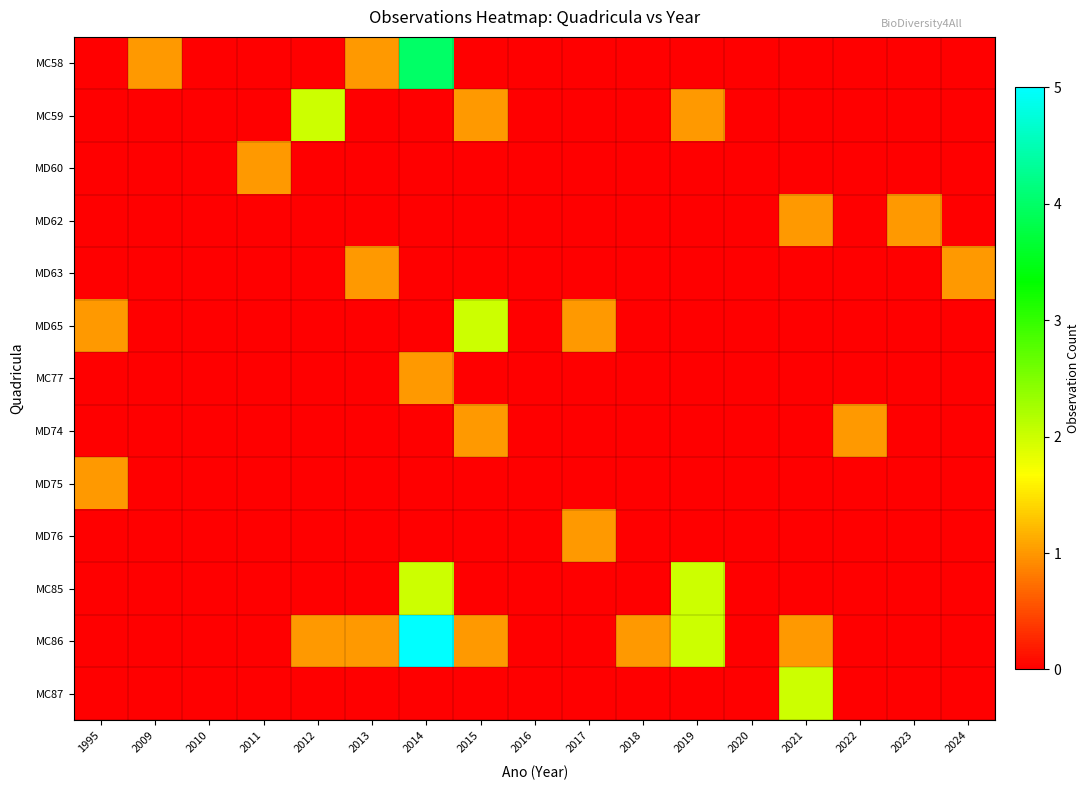

Reading left to right, list all the values displayed in this chart.

MC58: 1995=0	2009=1	2010=0	2011=0	2012=0	2013=1	2014=4	2015=0	2016=0	2017=0	2018=0	2019=0	2020=0	2021=0	2022=0	2023=0	2024=0
MC59: 1995=0	2009=0	2010=0	2011=0	2012=2	2013=0	2014=0	2015=1	2016=0	2017=0	2018=0	2019=1	2020=0	2021=0	2022=0	2023=0	2024=0
MD60: 1995=0	2009=0	2010=0	2011=1	2012=0	2013=0	2014=0	2015=0	2016=0	2017=0	2018=0	2019=0	2020=0	2021=0	2022=0	2023=0	2024=0
MD62: 1995=0	2009=0	2010=0	2011=0	2012=0	2013=0	2014=0	2015=0	2016=0	2017=0	2018=0	2019=0	2020=0	2021=1	2022=0	2023=1	2024=0
MD63: 1995=0	2009=0	2010=0	2011=0	2012=0	2013=1	2014=0	2015=0	2016=0	2017=0	2018=0	2019=0	2020=0	2021=0	2022=0	2023=0	2024=1
MD65: 1995=1	2009=0	2010=0	2011=0	2012=0	2013=0	2014=0	2015=2	2016=0	2017=1	2018=0	2019=0	2020=0	2021=0	2022=0	2023=0	2024=0
MC77: 1995=0	2009=0	2010=0	2011=0	2012=0	2013=0	2014=1	2015=0	2016=0	2017=0	2018=0	2019=0	2020=0	2021=0	2022=0	2023=0	2024=0
MD74: 1995=0	2009=0	2010=0	2011=0	2012=0	2013=0	2014=0	2015=1	2016=0	2017=0	2018=0	2019=0	2020=0	2021=0	2022=1	2023=0	2024=0
MD75: 1995=1	2009=0	2010=0	2011=0	2012=0	2013=0	2014=0	2015=0	2016=0	2017=0	2018=0	2019=0	2020=0	2021=0	2022=0	2023=0	2024=0
MD76: 1995=0	2009=0	2010=0	2011=0	2012=0	2013=0	2014=0	2015=0	2016=0	2017=1	2018=0	2019=0	2020=0	2021=0	2022=0	2023=0	2024=0
MC85: 1995=0	2009=0	2010=0	2011=0	2012=0	2013=0	2014=2	2015=0	2016=0	2017=0	2018=0	2019=2	2020=0	2021=0	2022=0	2023=0	2024=0
MC86: 1995=0	2009=0	2010=0	2011=0	2012=1	2013=1	2014=5	2015=1	2016=0	2017=0	2018=1	2019=2	2020=0	2021=1	2022=0	2023=0	2024=0
MC87: 1995=0	2009=0	2010=0	2011=0	2012=0	2013=0	2014=0	2015=0	2016=0	2017=0	2018=0	2019=0	2020=0	2021=2	2022=0	2023=0	2024=0